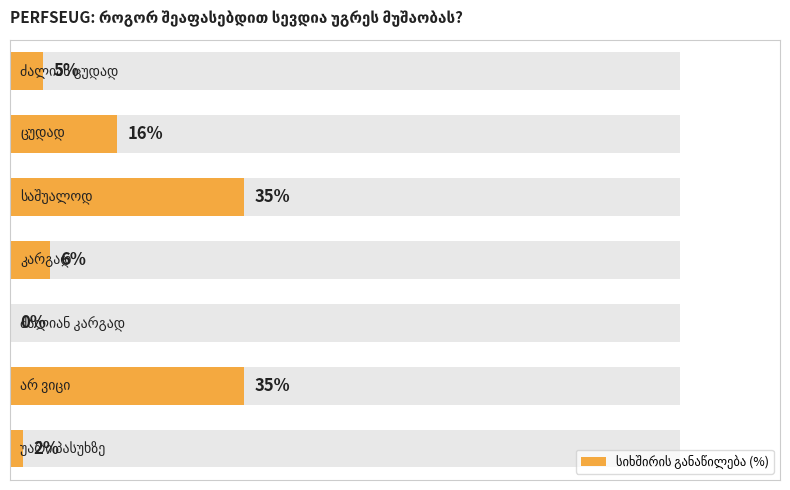

What is the value of the 2nd bar from the left?

16